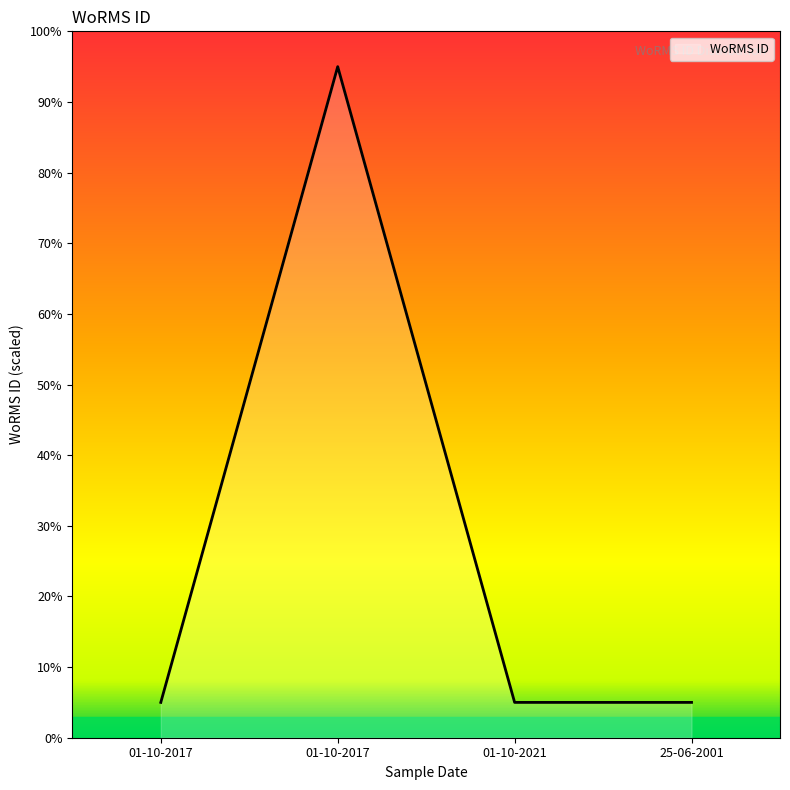

How many values are between 5 and 95?

4